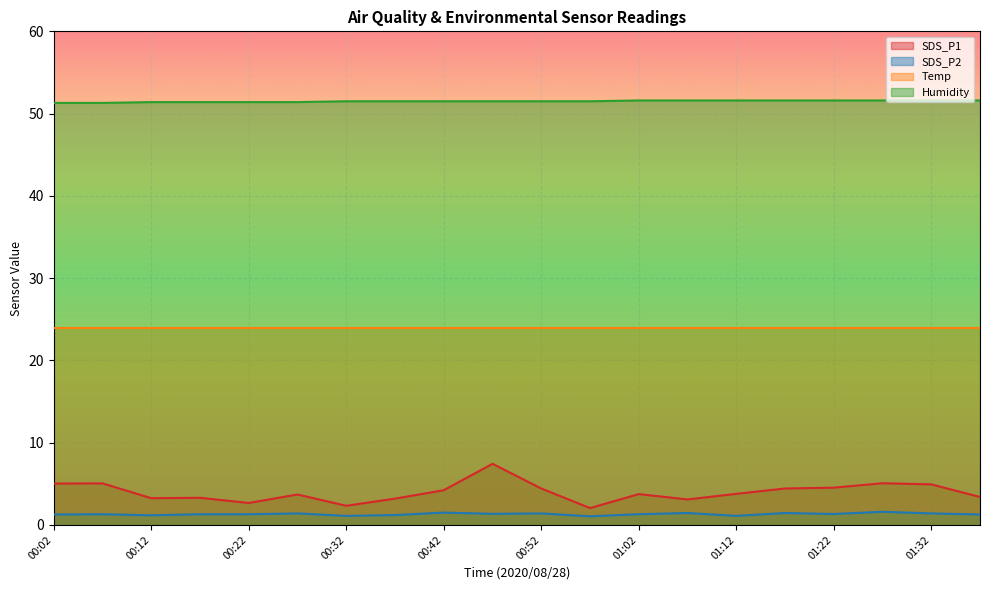

True or false: SDS_P1 and SDS_P2 intersect in this chart.

False